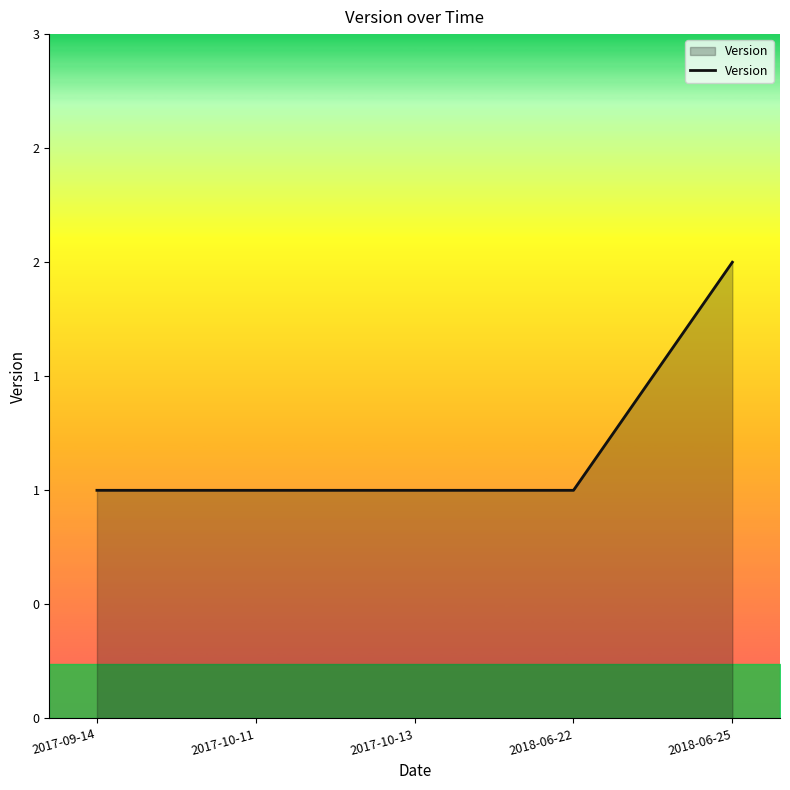

Does the chart have visible grid lines?

No